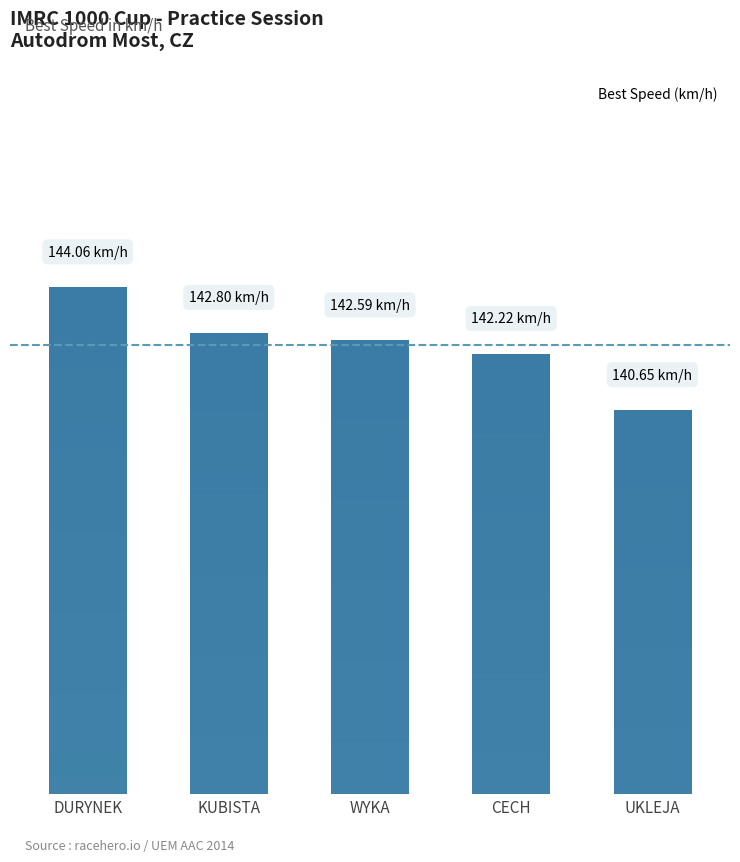

Where does the data first go above 142?

DURYNEK